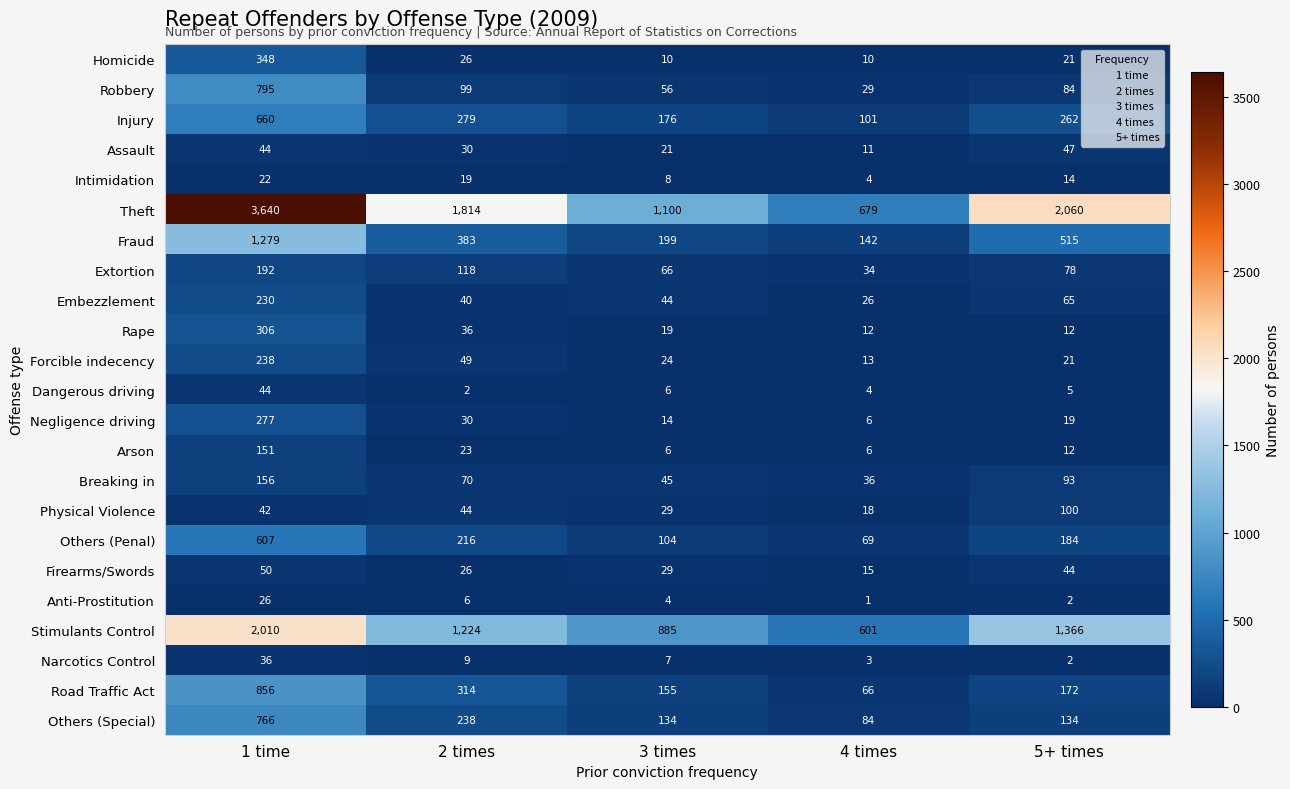

At which label does Theft first exceed 1814?

1 time